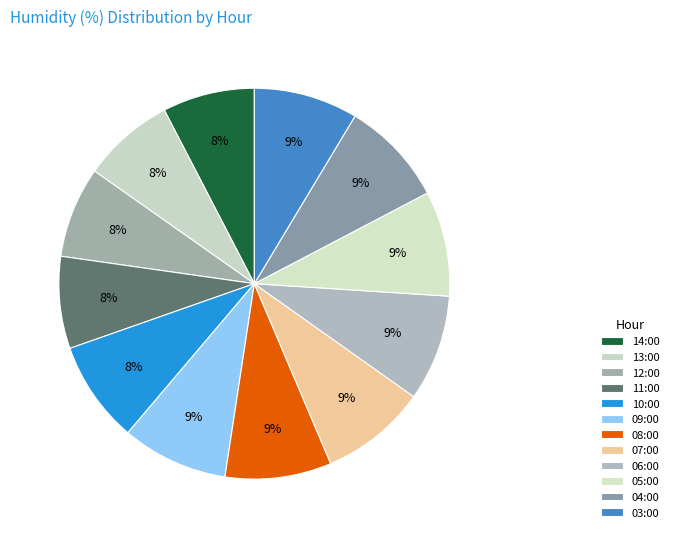

How many segments does this pie chart have?

12